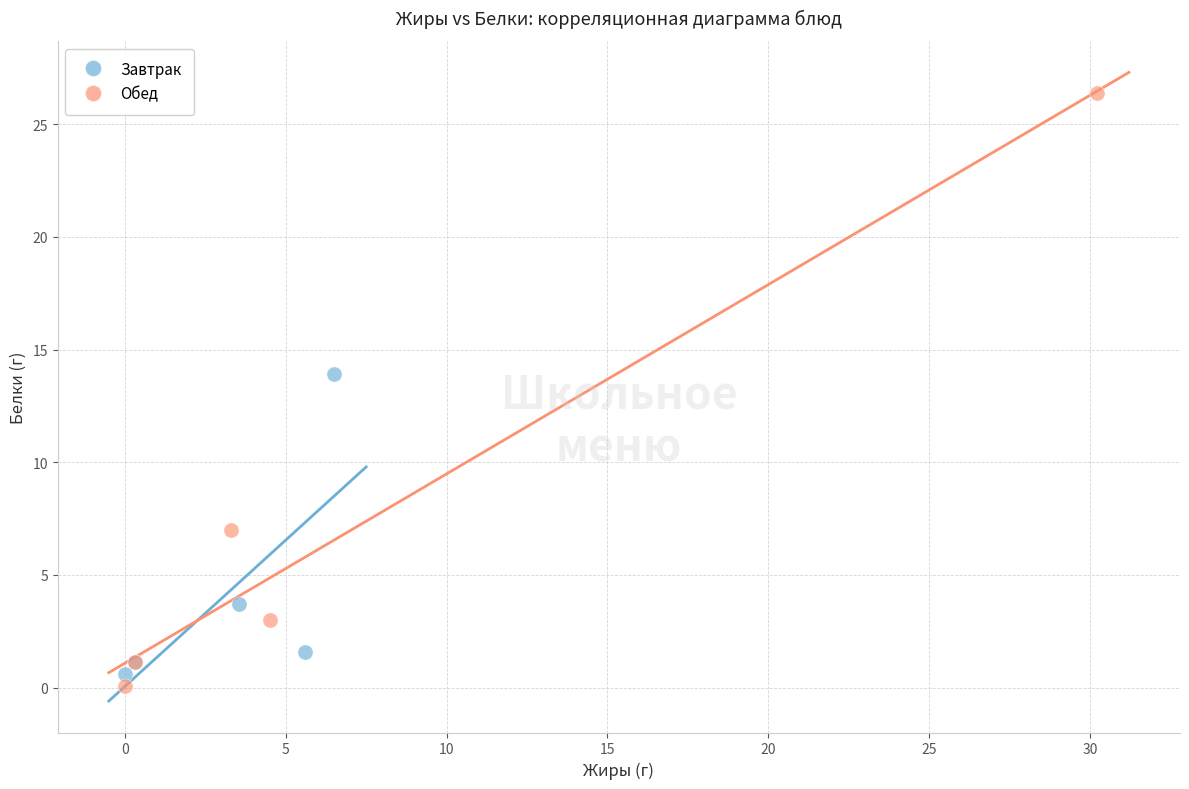

Which series reaches the maximum Y coordinate?

Обед